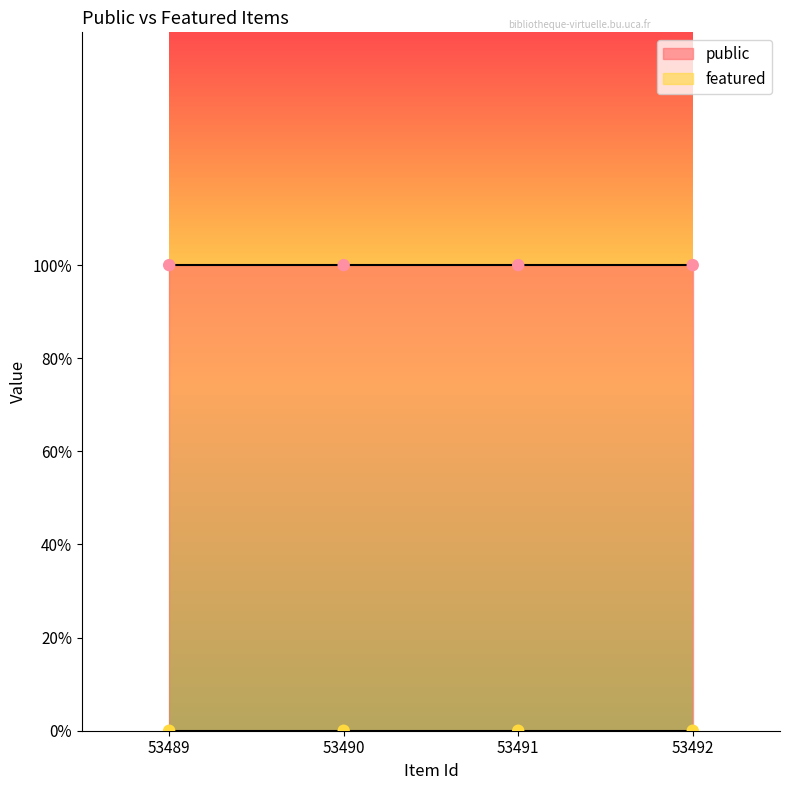

At which category is the sum across all series the highest?

53489